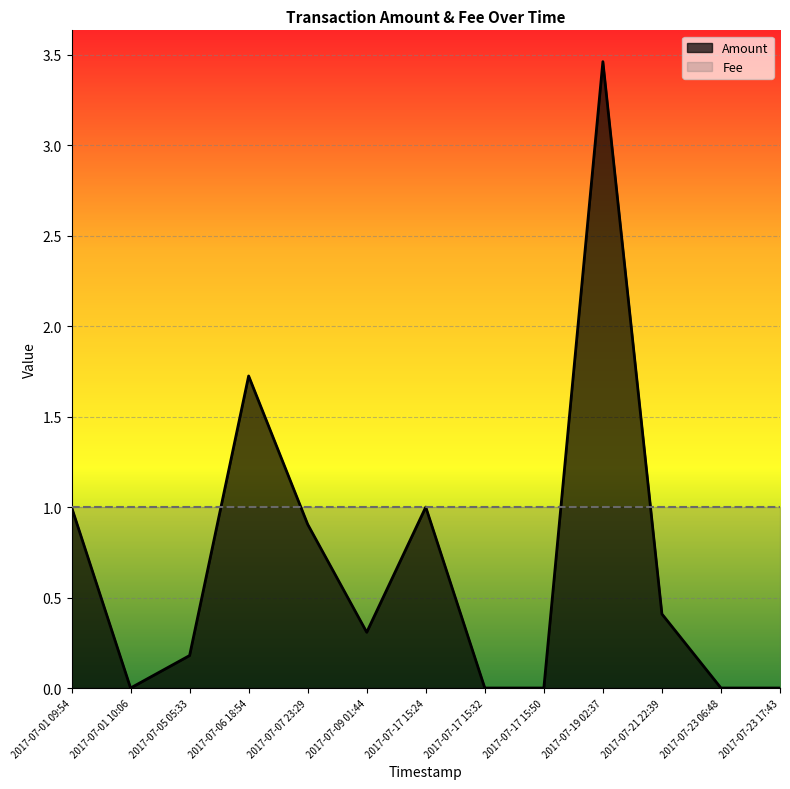

Rank the series by their average value, from lowest to highest.

Amount, Fee